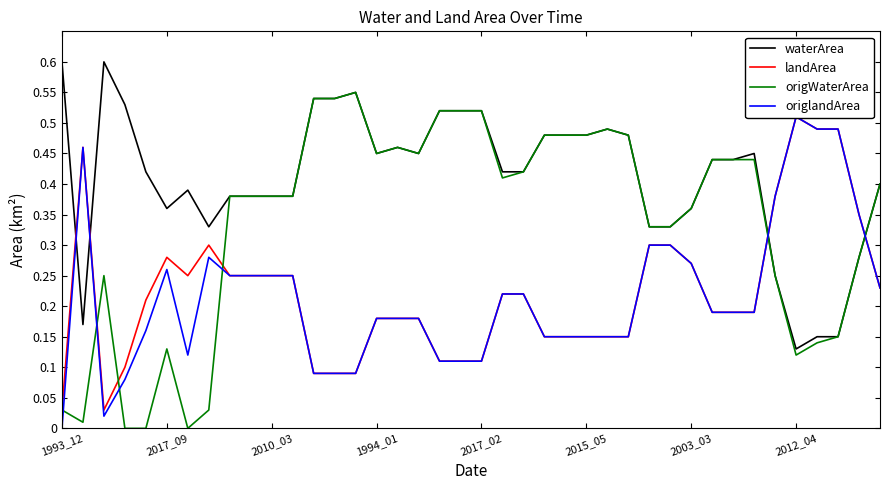

Which category has the lowest value in the waterArea series?

2012_04